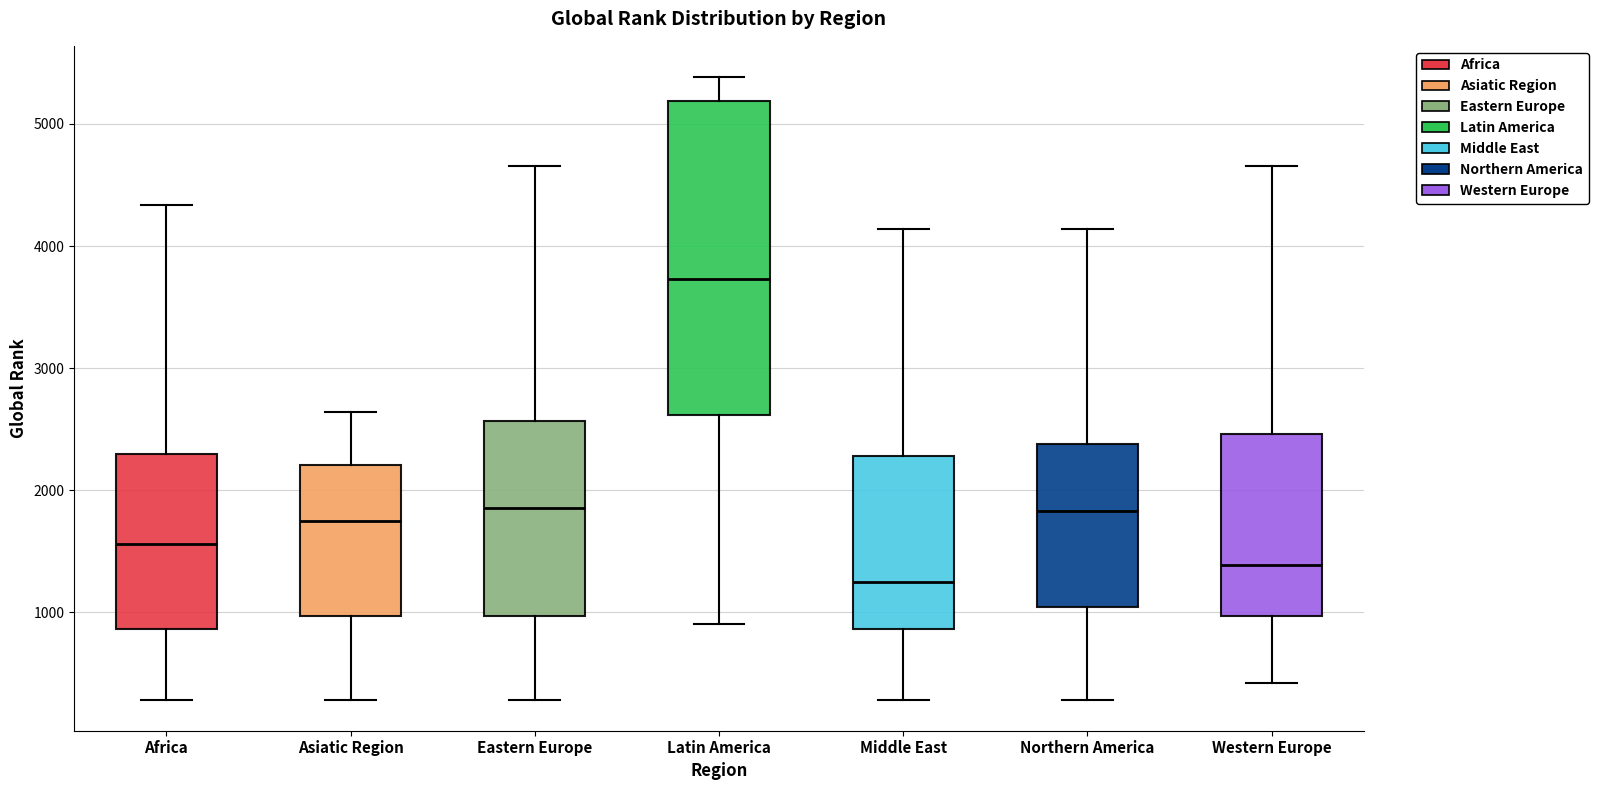

Reading left to right, read every box against the y-axis: the position of its median line, the range the box covers, and the ends of its whiskers. The values are not printed on the chart, so give them approximately, as read against the axis.

Africa: median 1600, box 900 to 2300, whiskers 300 to 4300
Asiatic Region: median 1800, box 1000 to 2200, whiskers 300 to 2600
Eastern Europe: median 1900, box 1000 to 2600, whiskers 300 to 4700
Latin America: median 3700, box 2600 to 5200, whiskers 900 to 5400
Middle East: median 1300, box 900 to 2300, whiskers 300 to 4100
Northern America: median 1800, box 1000 to 2400, whiskers 300 to 4100
Western Europe: median 1400, box 1000 to 2500, whiskers 400 to 4700